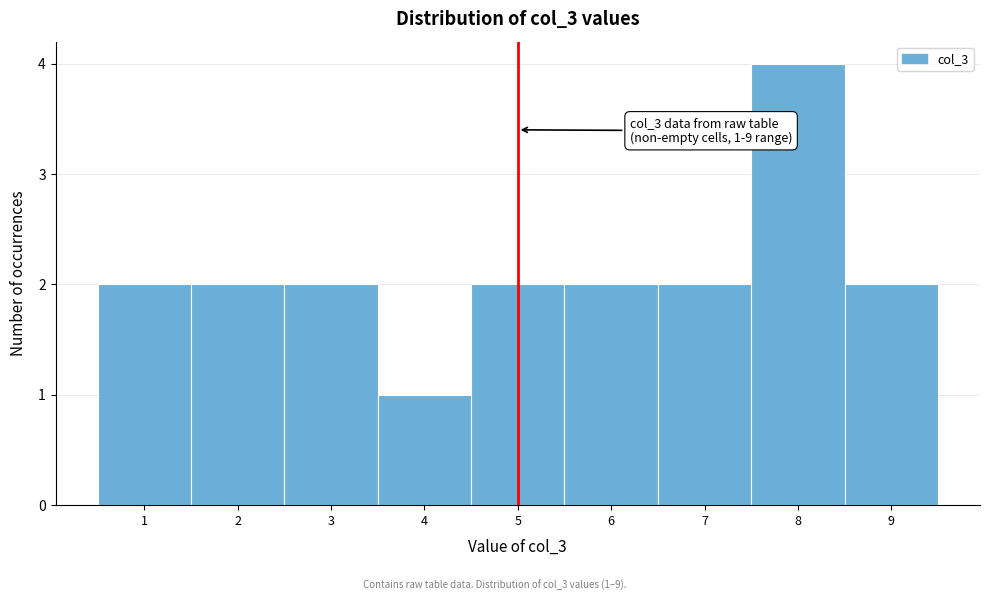

Which range on the x-axis has the tallest bar?

7.5 to 8.5